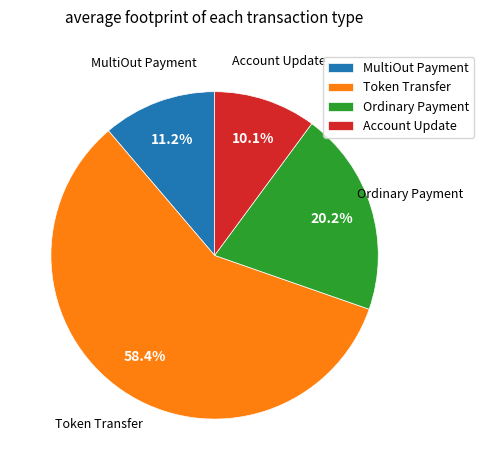

To the nearest percent, what percentage of the pie is MultiOut Payment?

11%